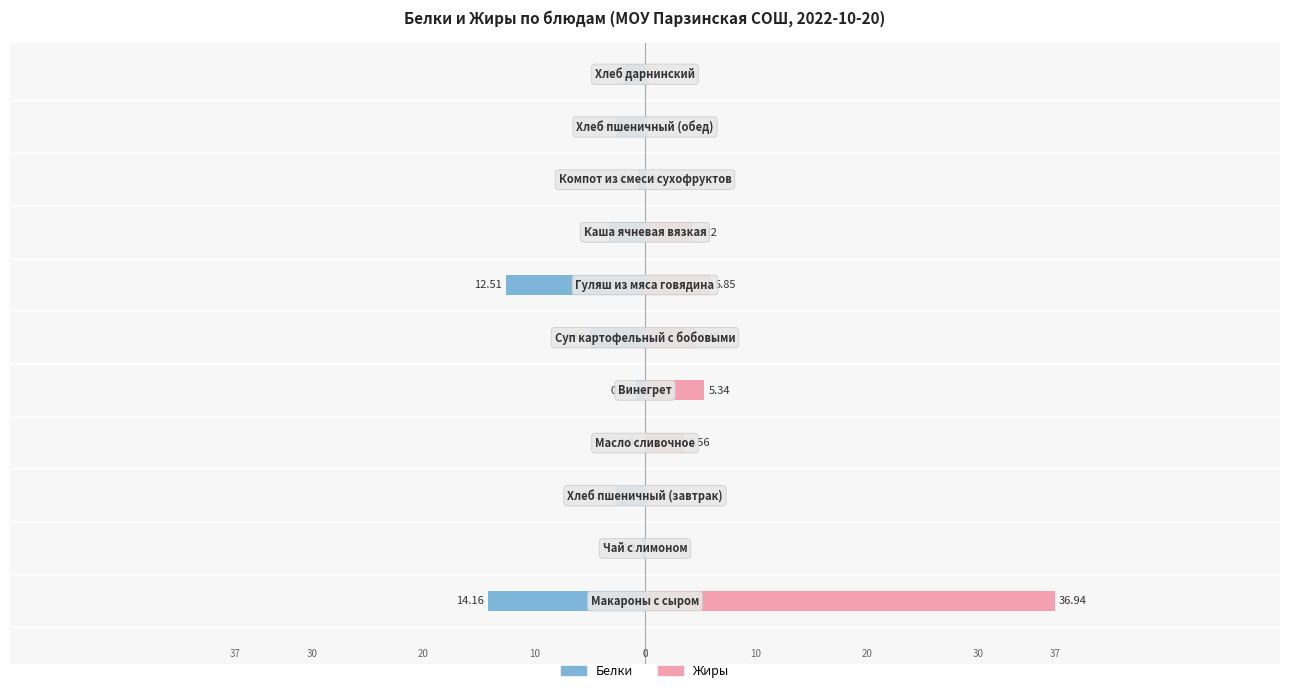

How many data points in Жиры are less than 3?

5